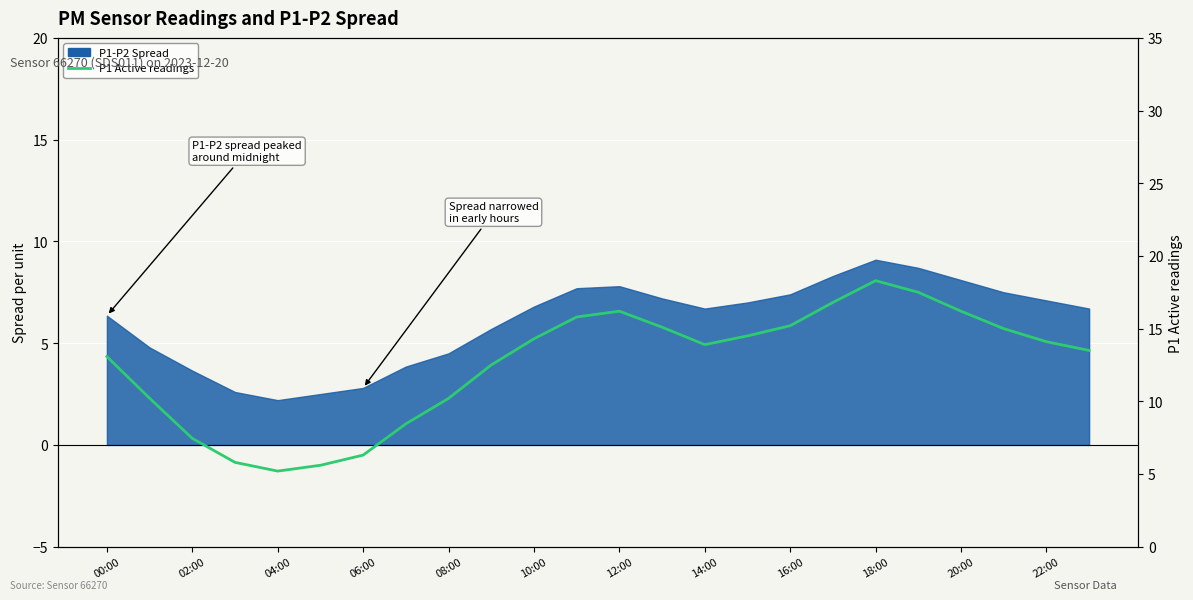

What is the label of the 6th point from the right?

18:00